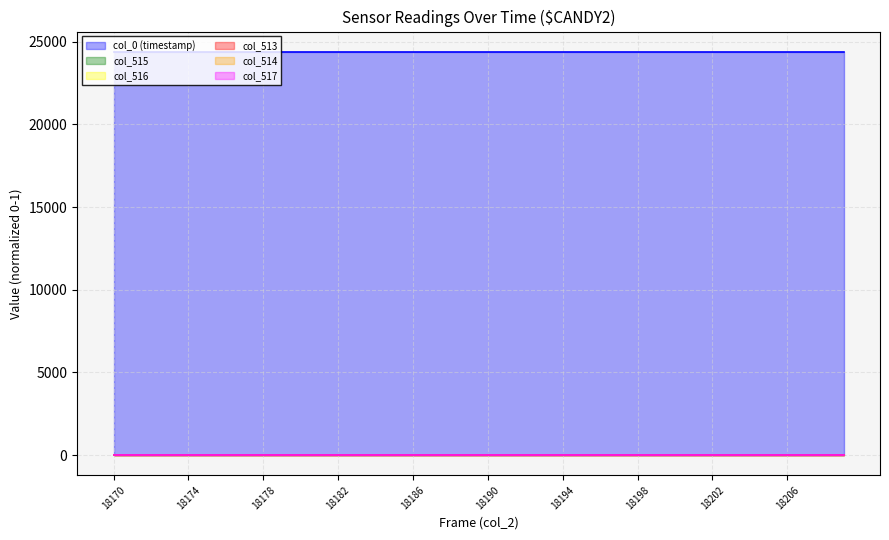

What is the minimum value for col_514?

0.1